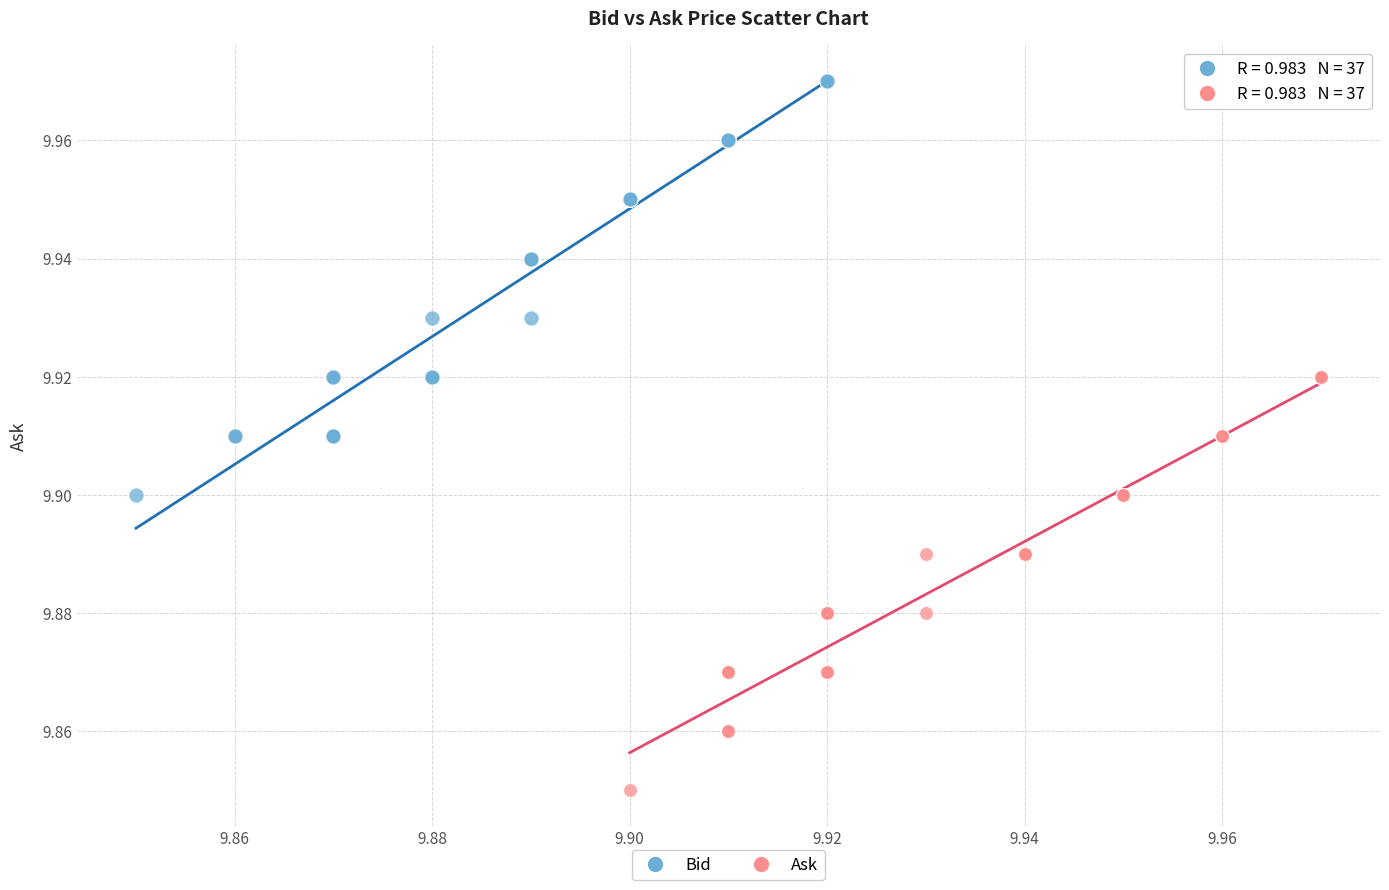

Which series contains the highest Y value?

Bid